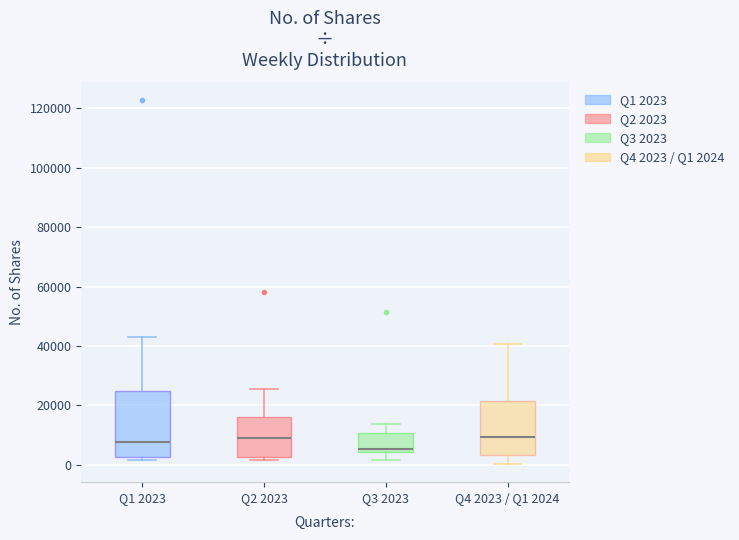

Reading left to right, transcribe this box plot: for each box, give where its median line is, the range the box spans, and where its two whiskers end, as read against the y-axis. The values are not printed on the chart, so give them approximately, as read against the axis.

Q1 2023: median 8000, box 2000 to 24000, whiskers 2000 (just below the box's lower edge) to 44000
Q2 2023: median 10000, box 2000 to 16000, whiskers 2000 (just below the box's lower edge) to 26000
Q3 2023: median 6000, box 4000 to 10000, whiskers 2000 to 14000
Q4 2023 / Q1 2024: median 10000, box 4000 to 22000, whiskers 0 to 40000